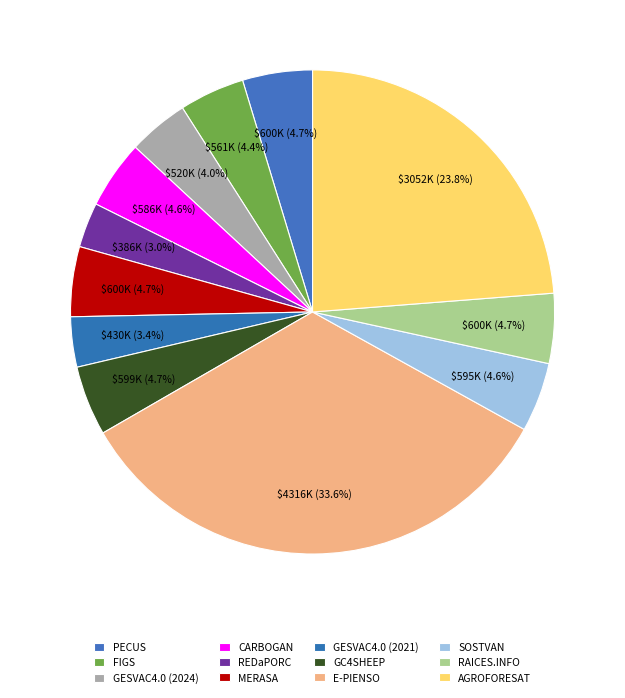

Do MERASA and RAICES.INFO together represent more than half of the pie?

No